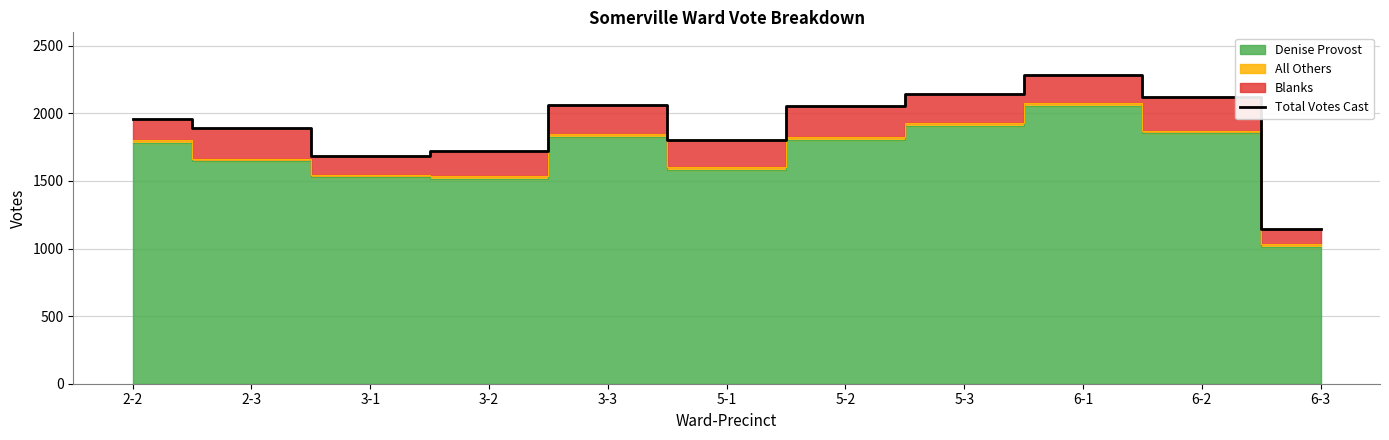

Reading right to left, extract all data points from this chart.

1143	2119	2287	2145	2056	1807	2059	1720	1684	1890	1961